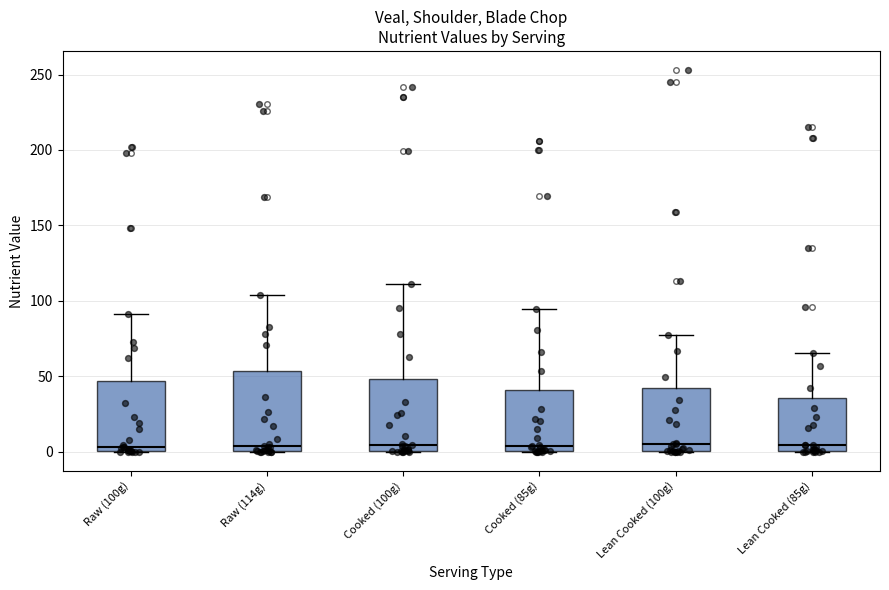

Where does the upper whisker of the box for Cooked (85g) end on the y-axis? The values are not printed on the chart, so give them approximately, as read against the axis.

95